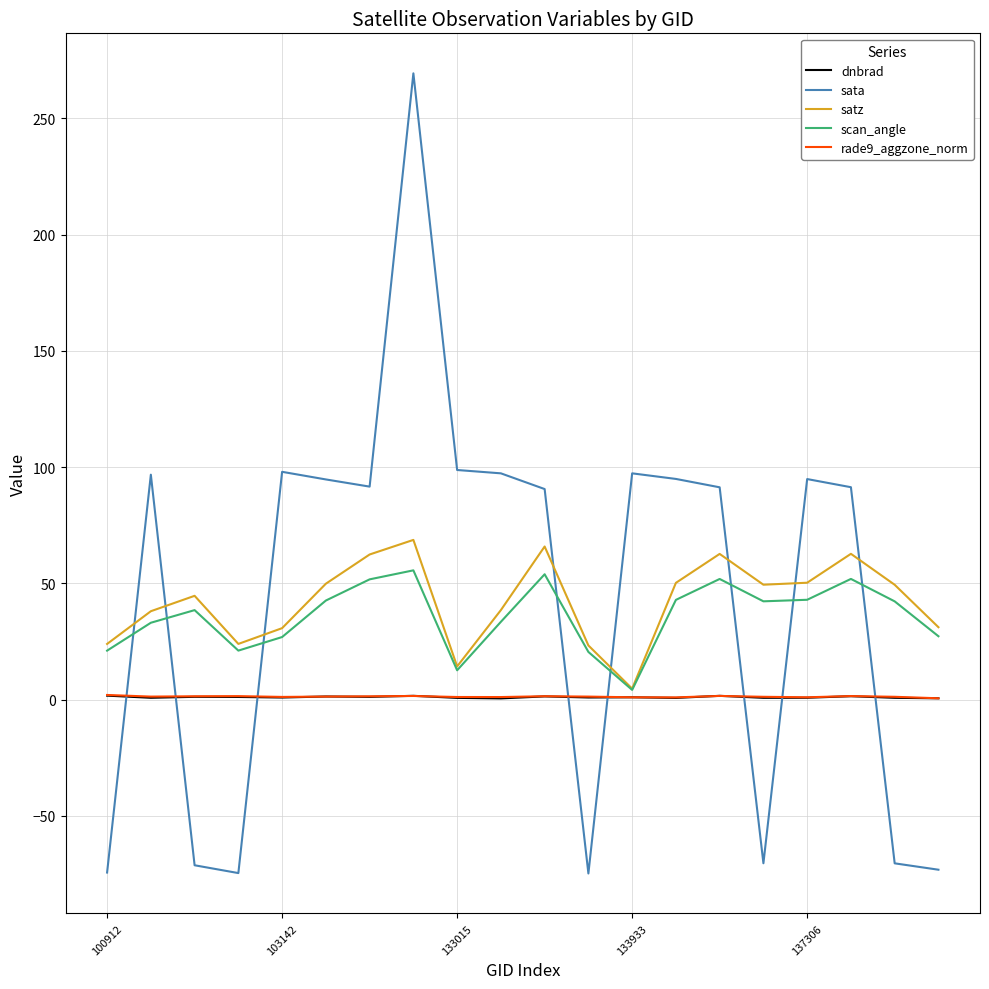

How many categories are shown in the chart?

20